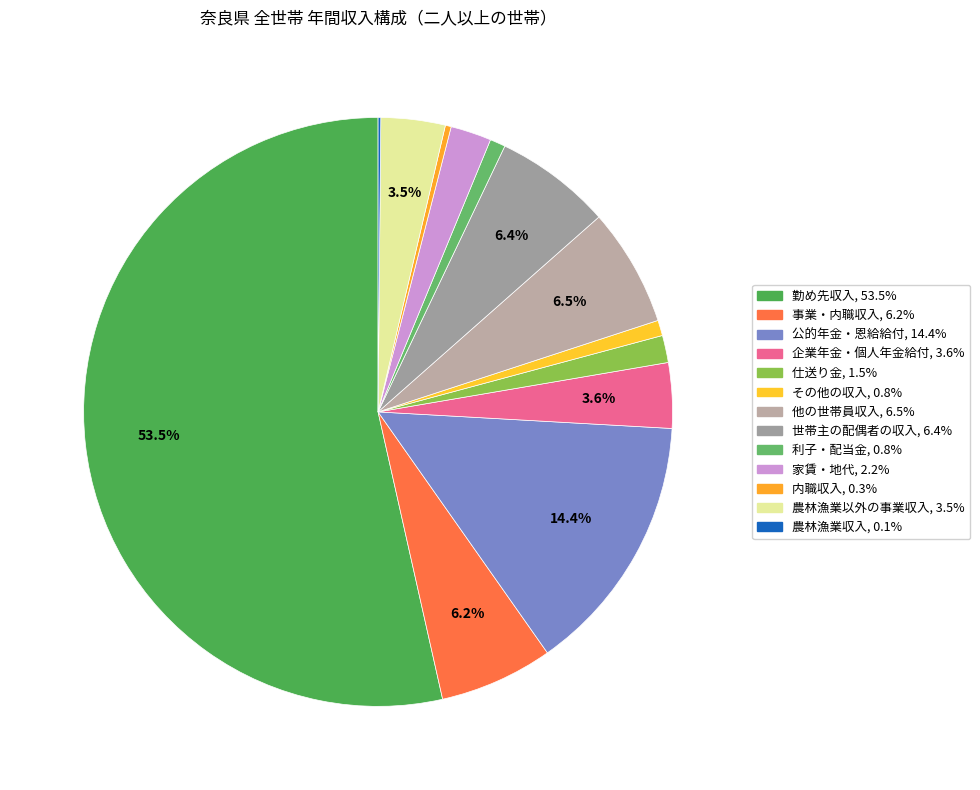

Count the number of slices in the pie.

13